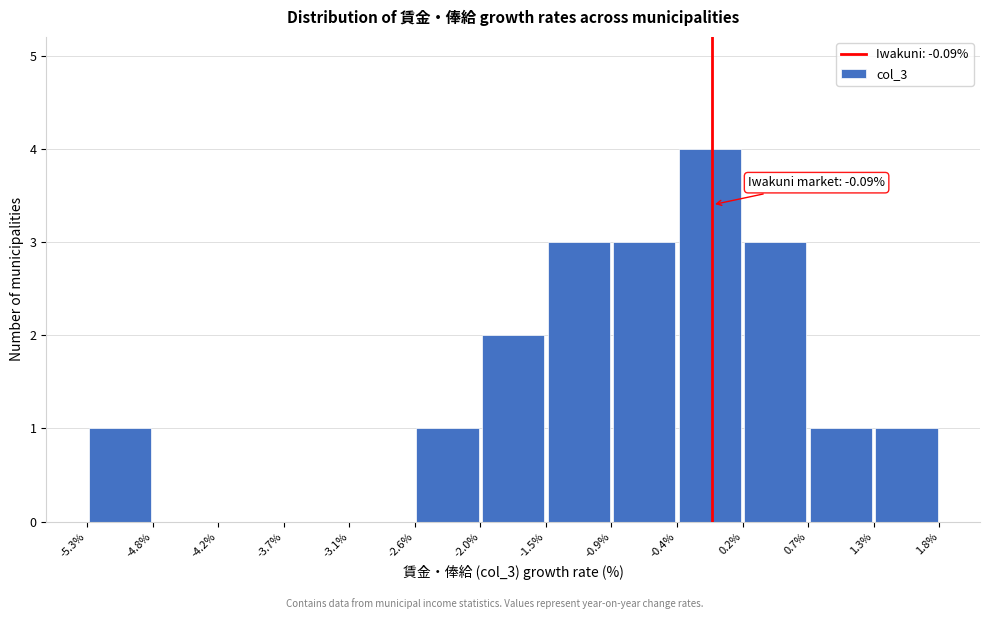

Over which range of the x-axis is the bar tallest?

-0.4% to 0.2%